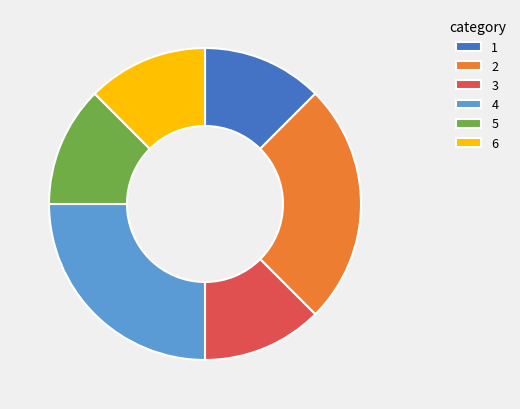

True or false: 3 accounts for 12% of the total.

True